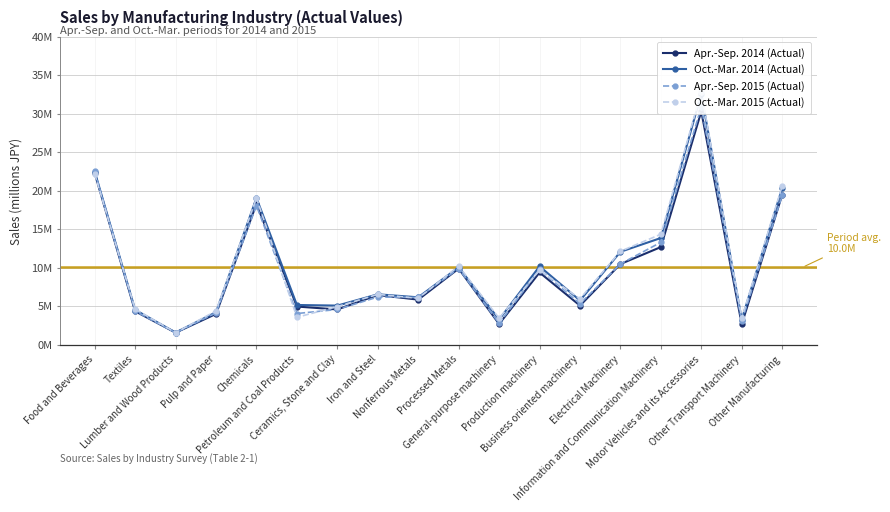

What is the label of the 18th point from the right?

Food and Beverages